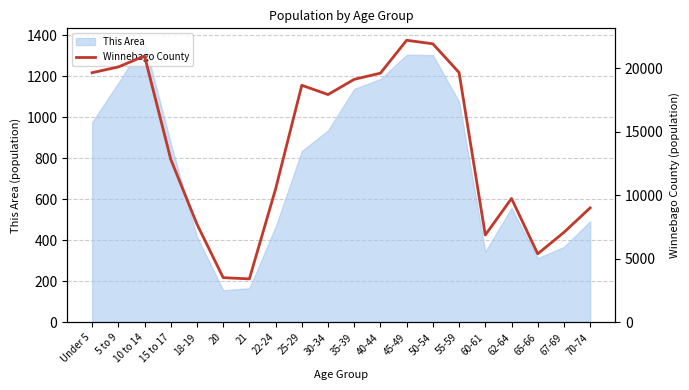

The This Area series shows 450 at 65-66. True or false?

False